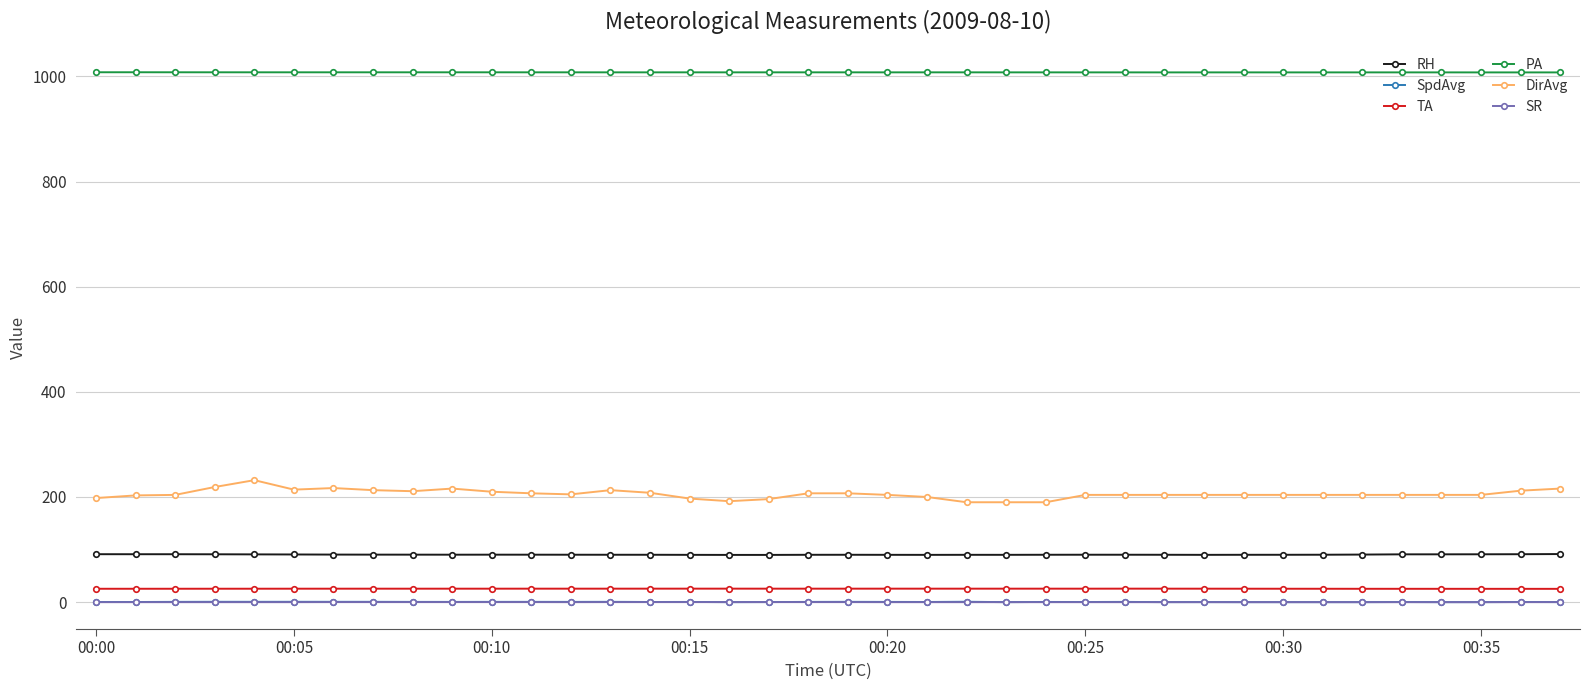

Which series has the largest total across all categories?

PA